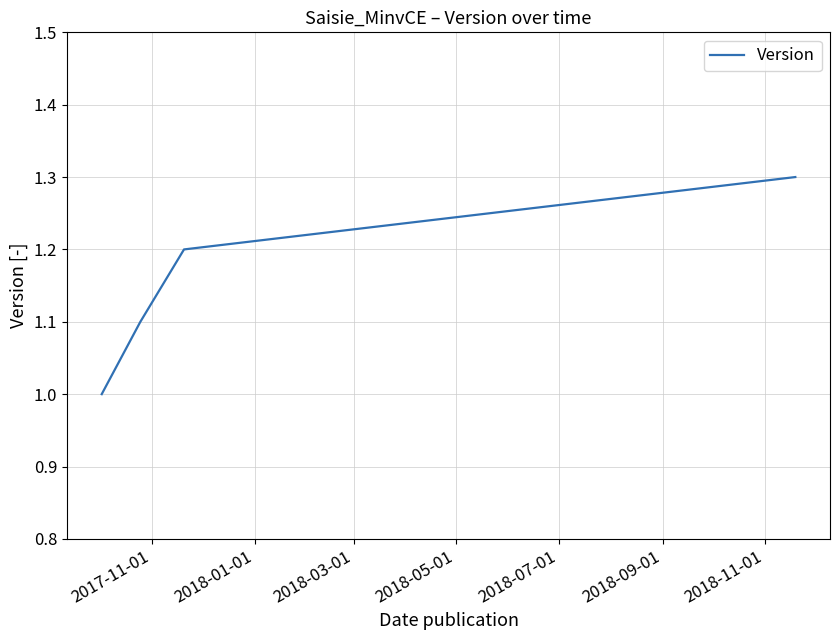

Does the chart display data point markers on the line(s)?

No